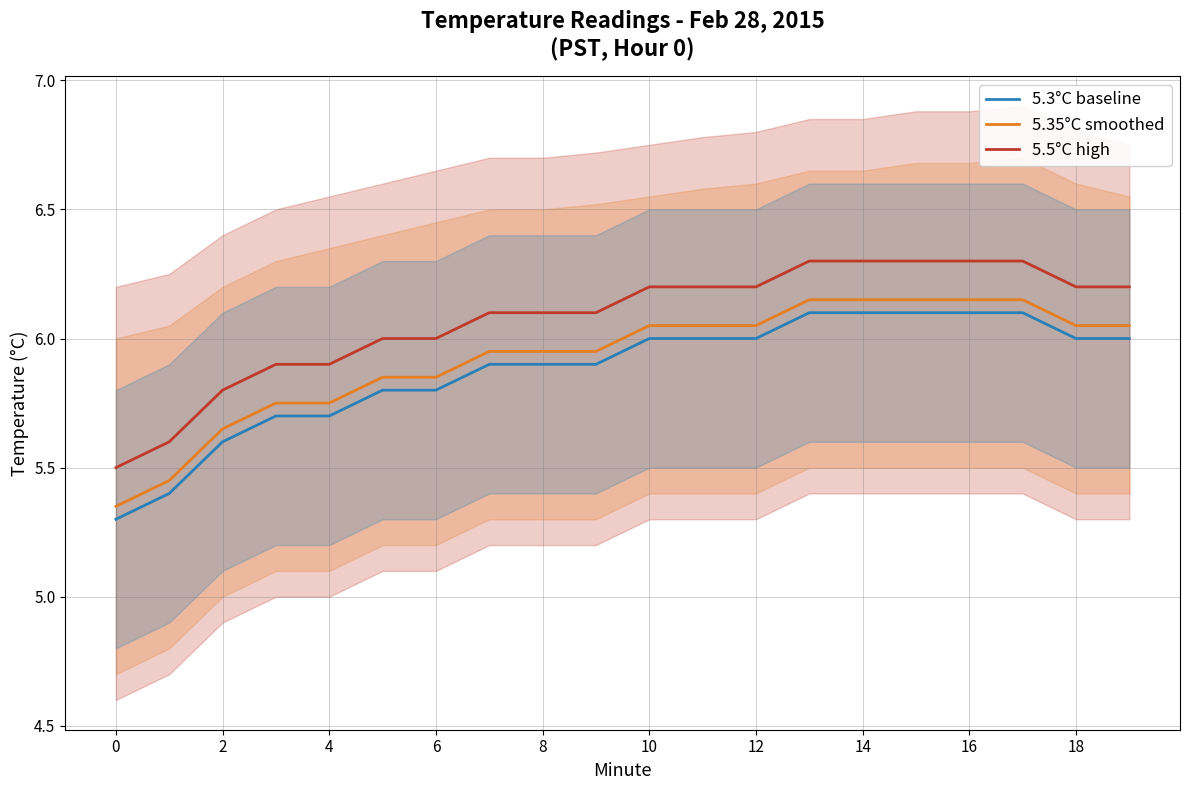

What is the sum of the 5.5°C high values at 18 and 2?

12.0